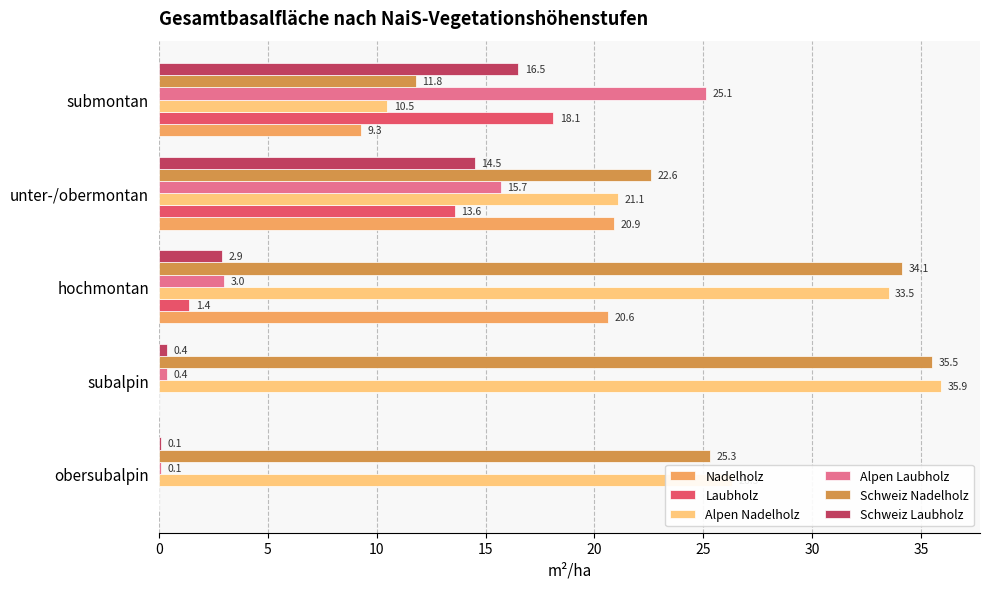

Read the Alpen Nadelholz value at submontan.

10.5